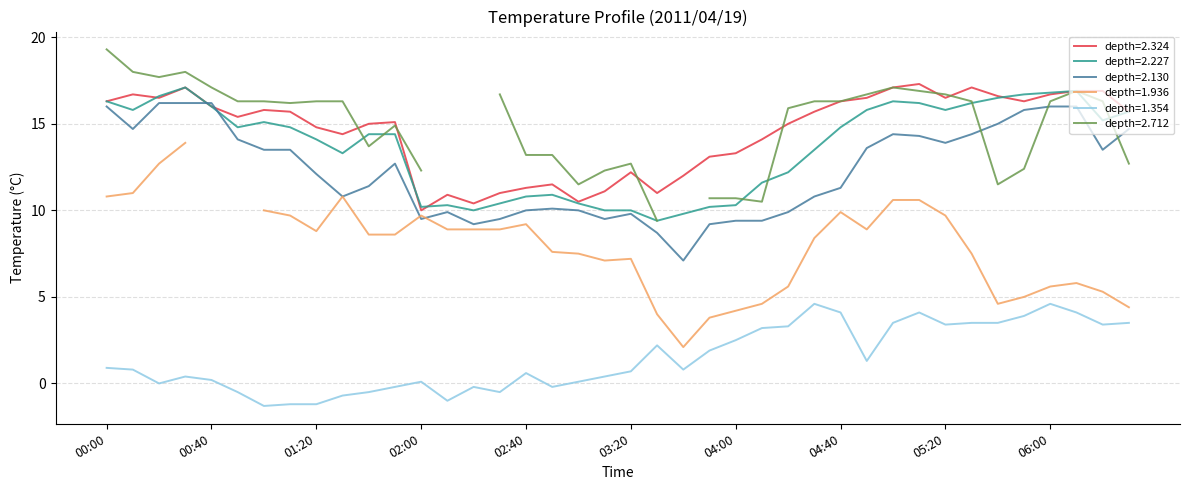

What is the minimum value for depth=2.227?

9.4